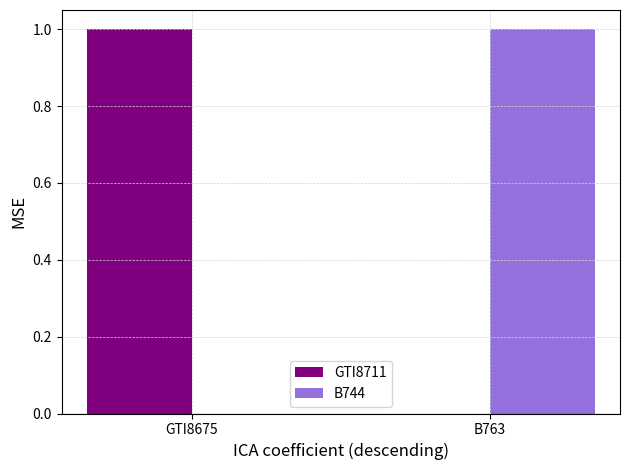

At which label does GTI8711 reach its peak?

GTI8675